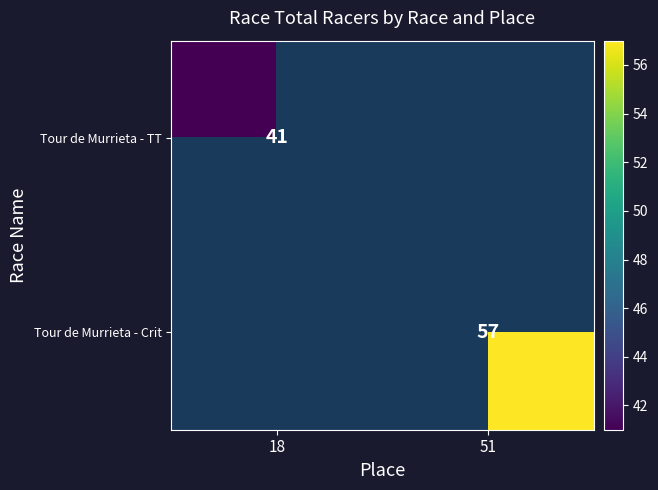

At how many categories does at least one series exceed 44?

1